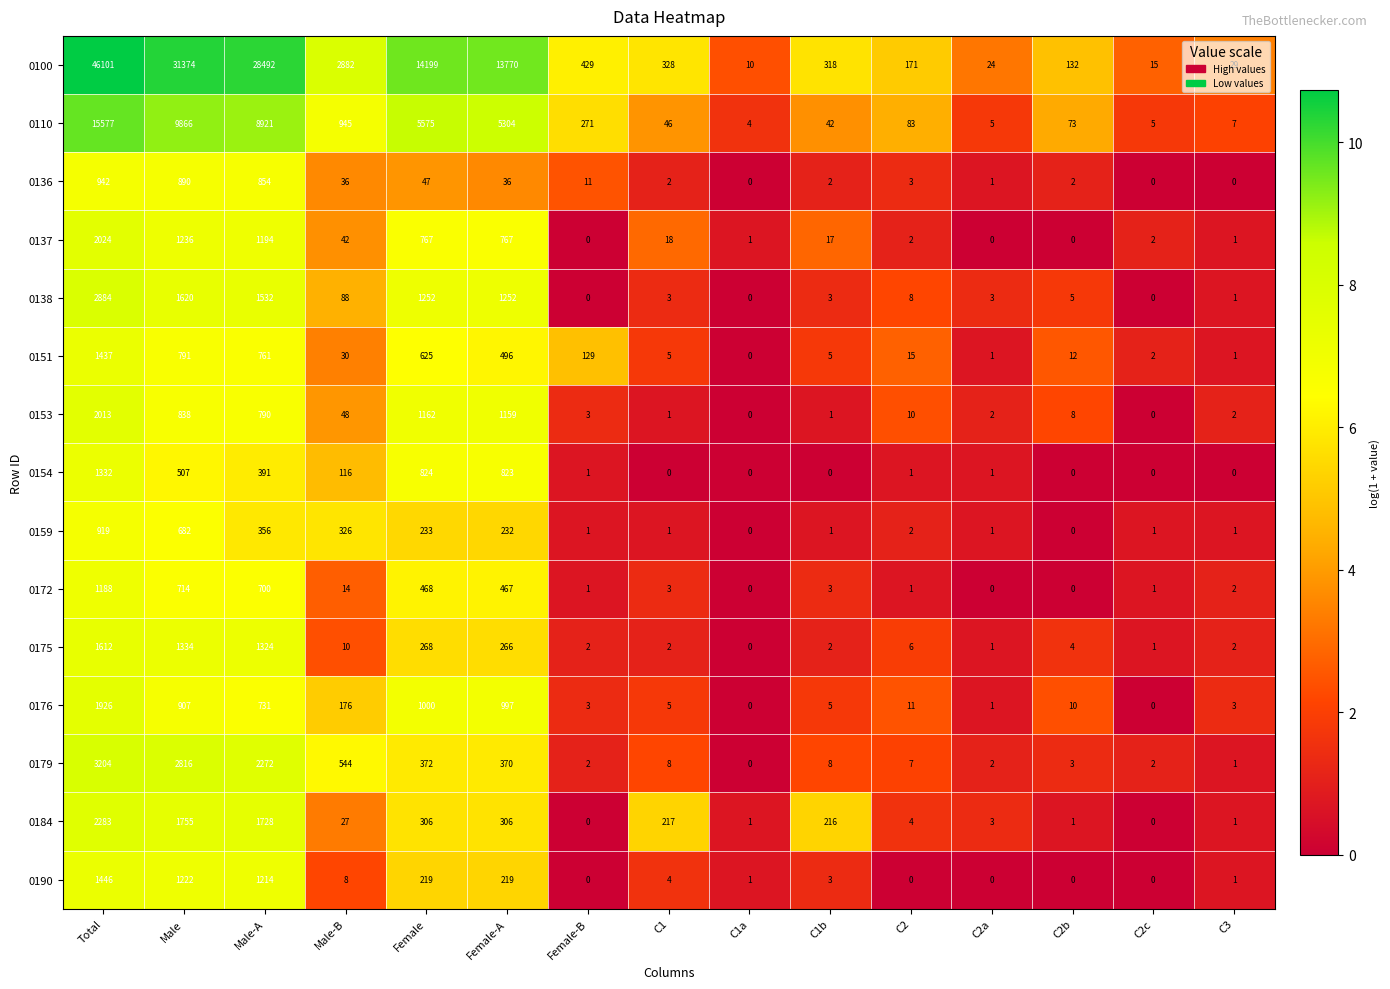

Rank the series by their maximum value, from lowest to highest.

0159, 0136, 0172, 0154, 0151, 0190, 0175, 0176, 0153, 0137, 0184, 0138, 0179, 0110, 0100